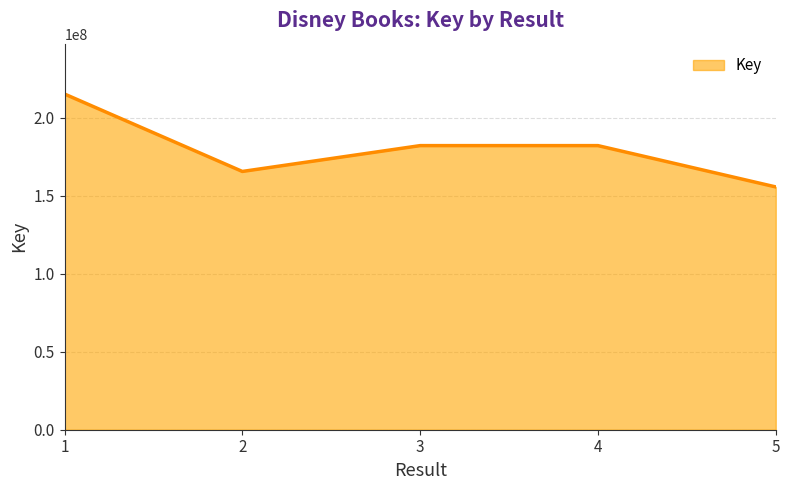

What is the average value?

180244561